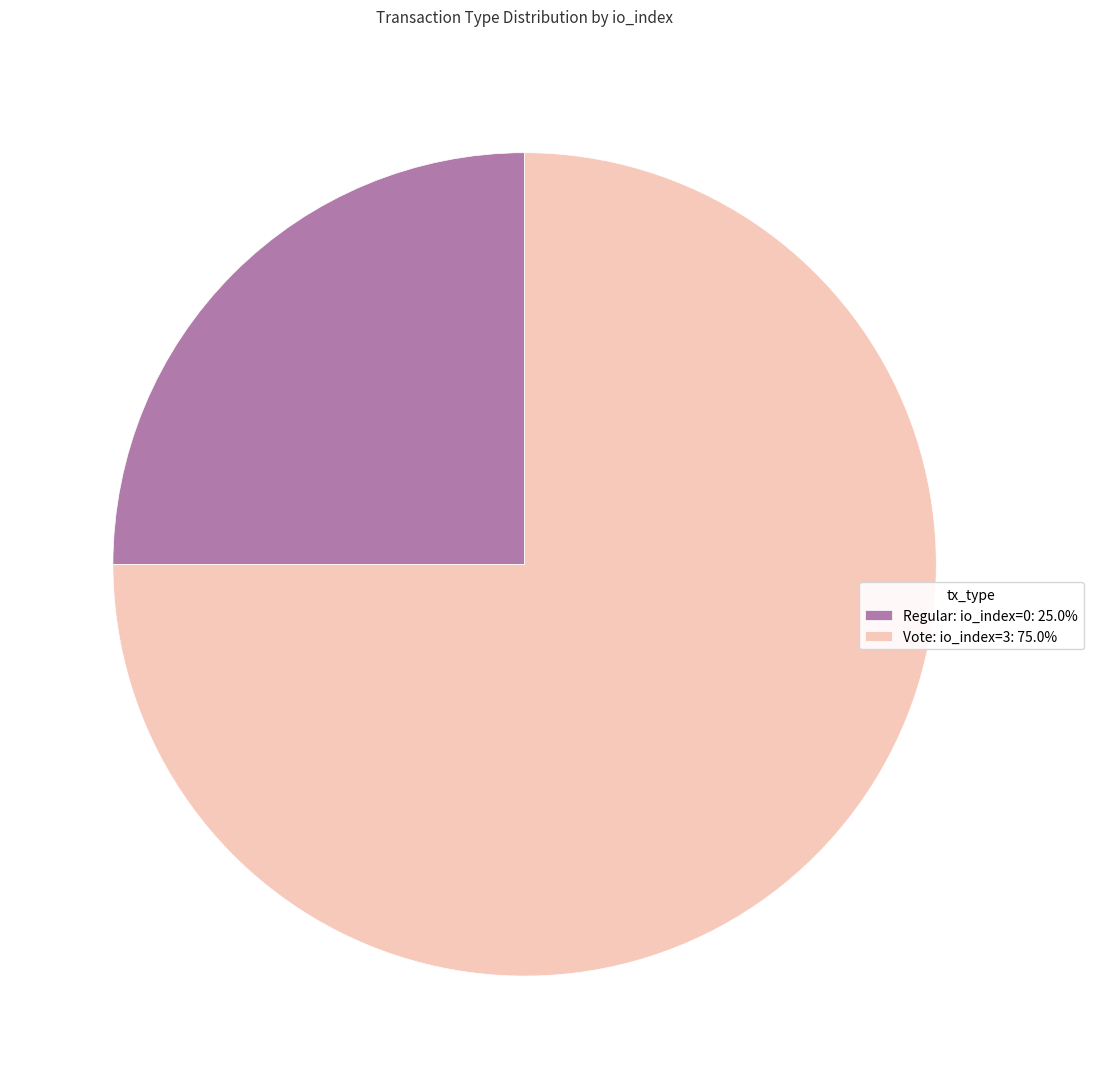

What is the ratio of the value at Regular: io_index=0: 25.0% to the value at Vote: io_index=3: 75.0%?

0.3